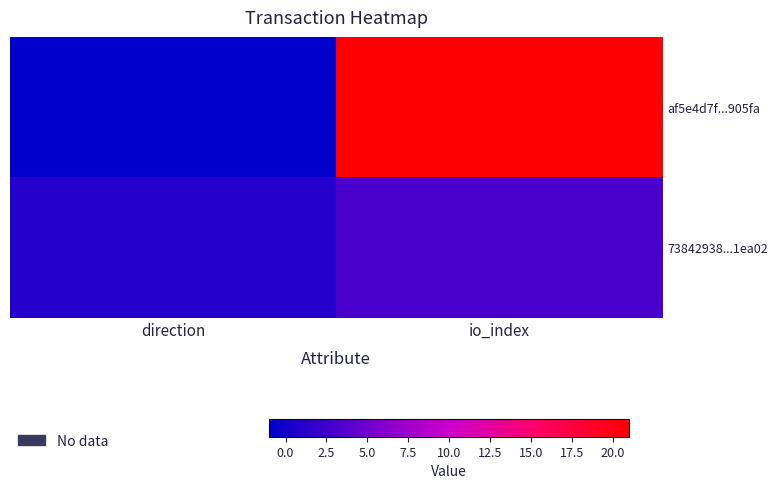

Rank the series by their maximum value, from lowest to highest.

73842938...1ea02, af5e4d7f...905fa